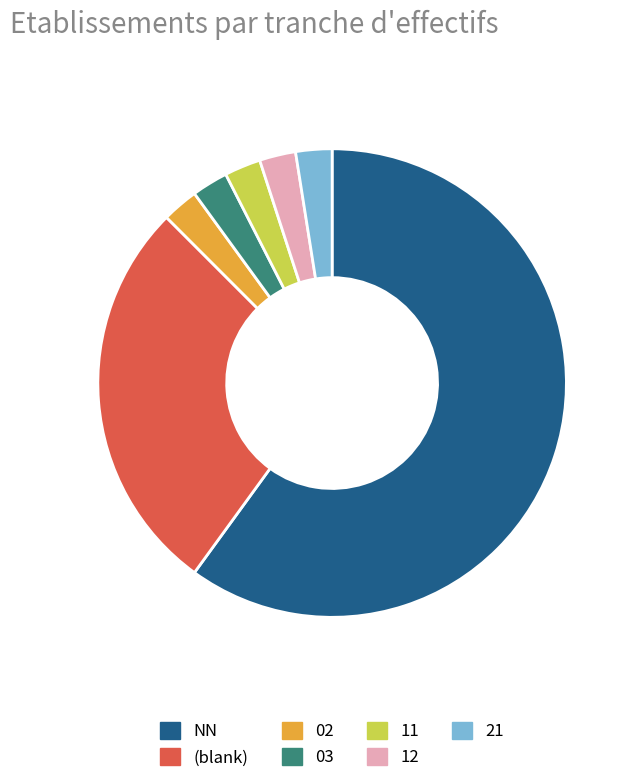

Is there a majority slice in this chart?

Yes